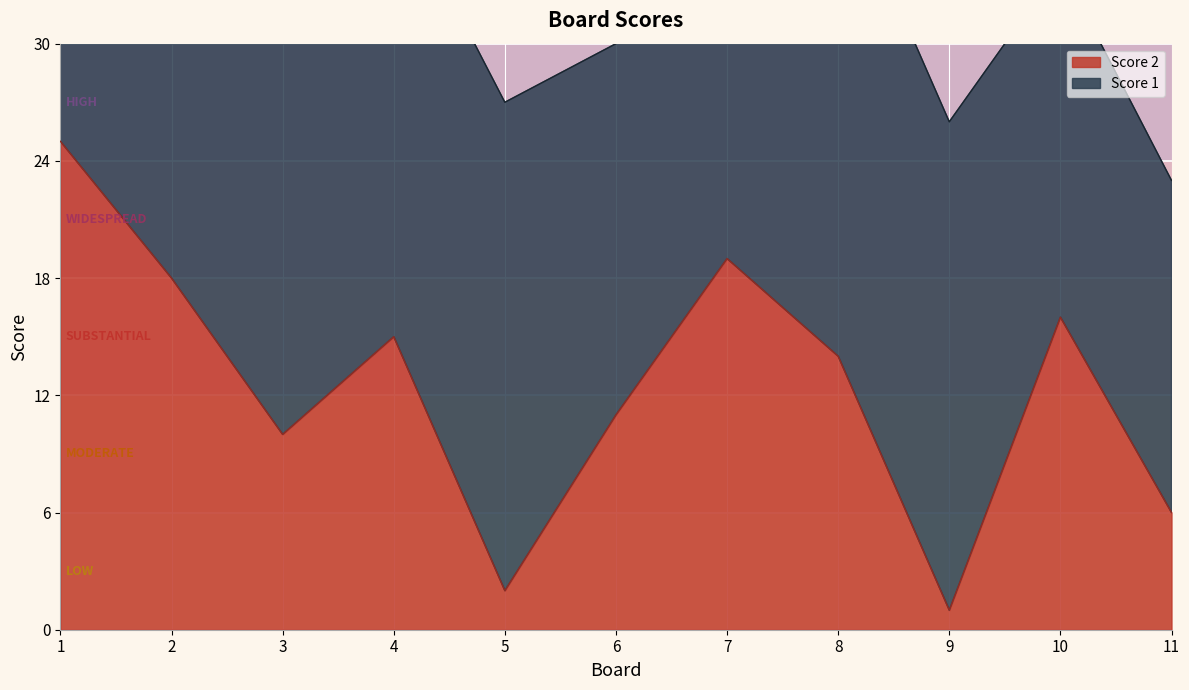

True or false: the data has more than 0 interior local peaks.

True